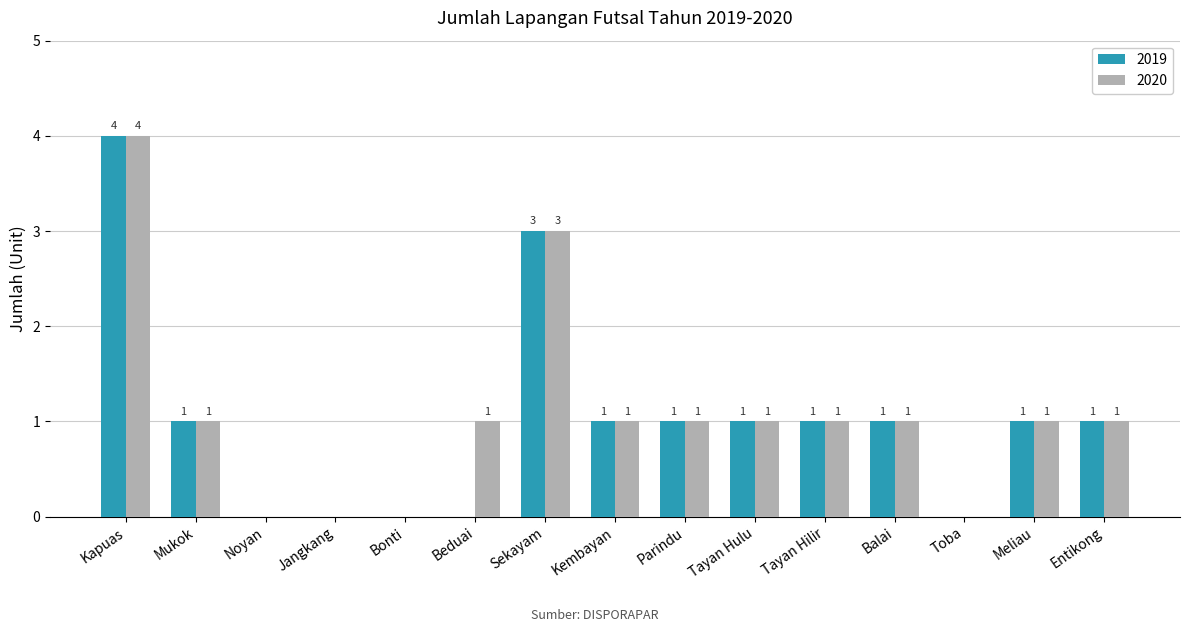

Count the 2020 values in the range 0 to 1.

13